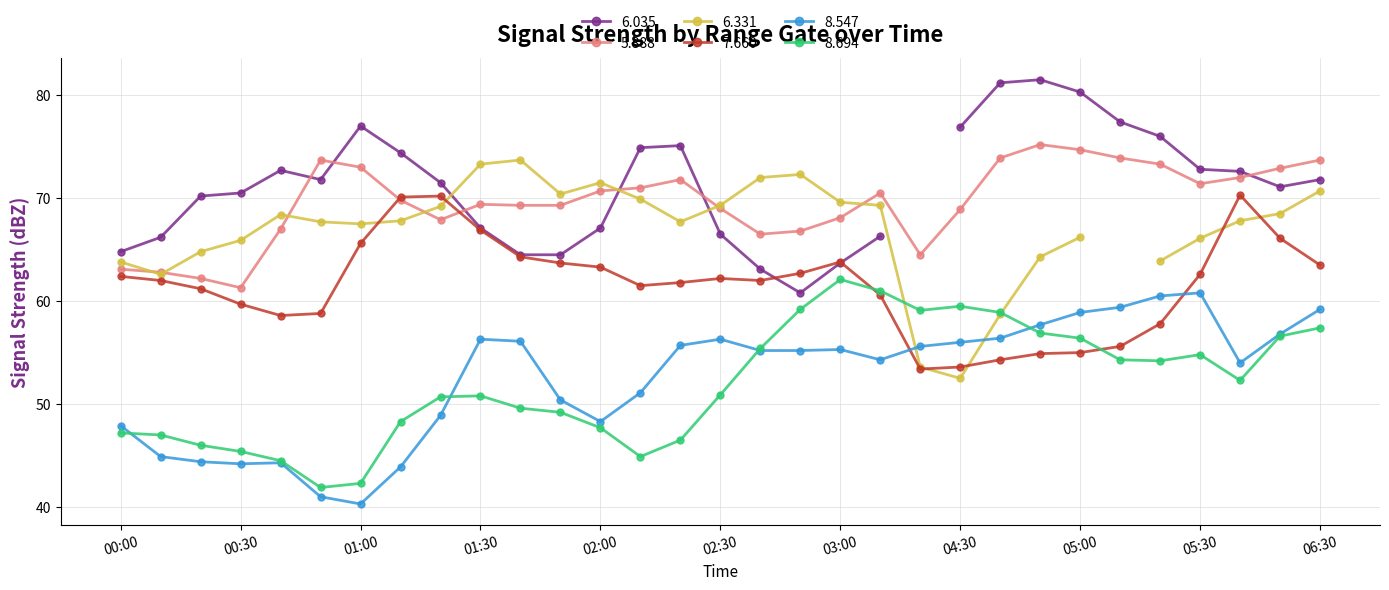

True or false: 8.547 and 5.888 intersect in this chart.

False